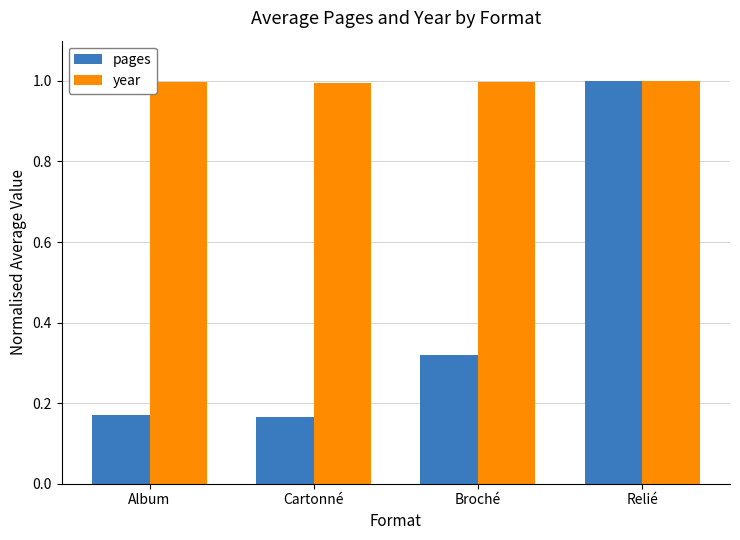

What is the label of the 1st bar from the left?

Album